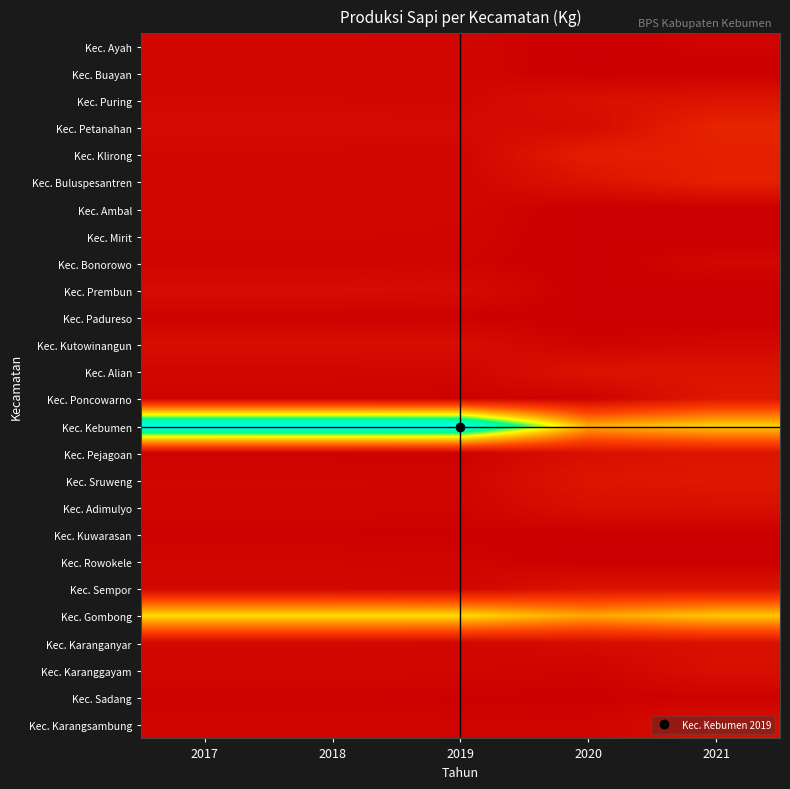

How many series are shown in this chart?

26